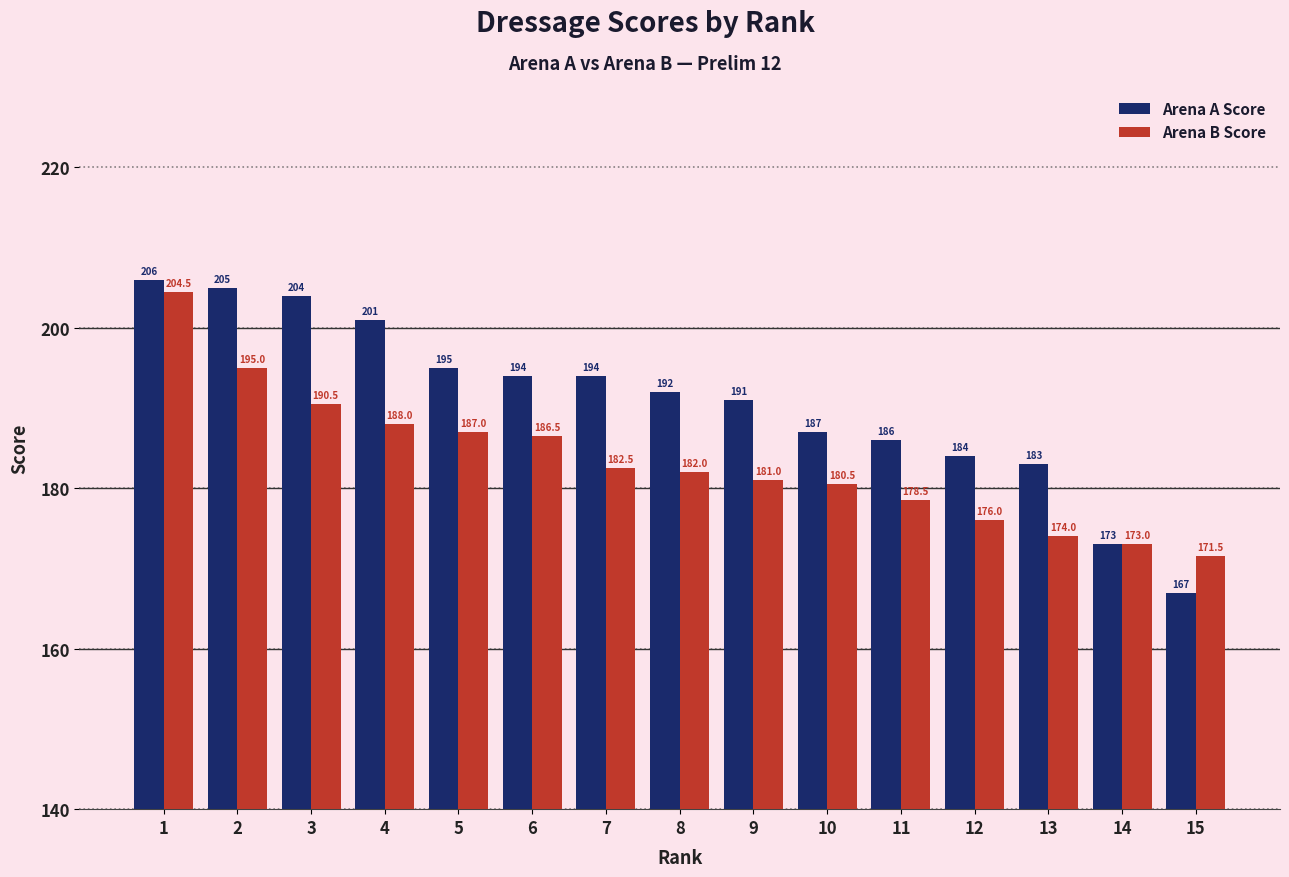

What value does the Arena A Score series have at 6?

194.0